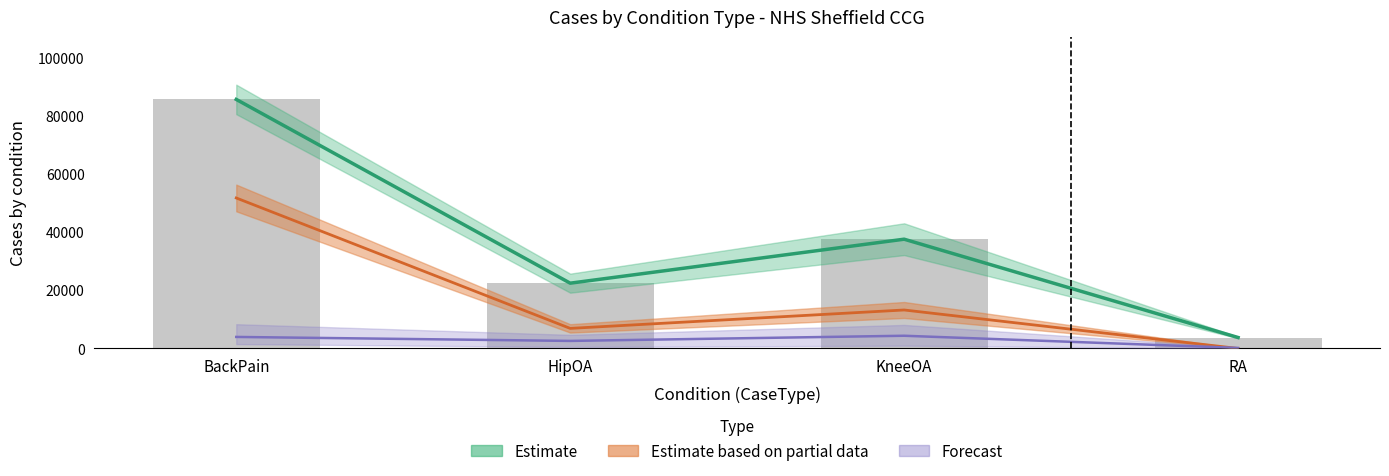

List the labels in order of CasesSevere value, largest first.

BackPain, KneeOA, HipOA, RA